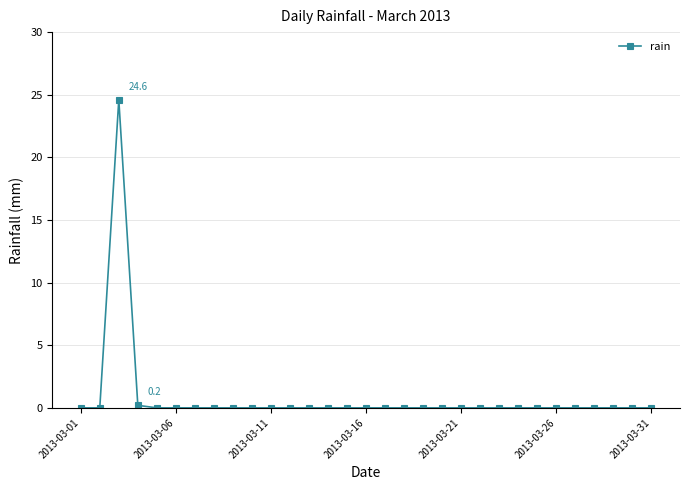

What is the greatest value displayed?

24.6